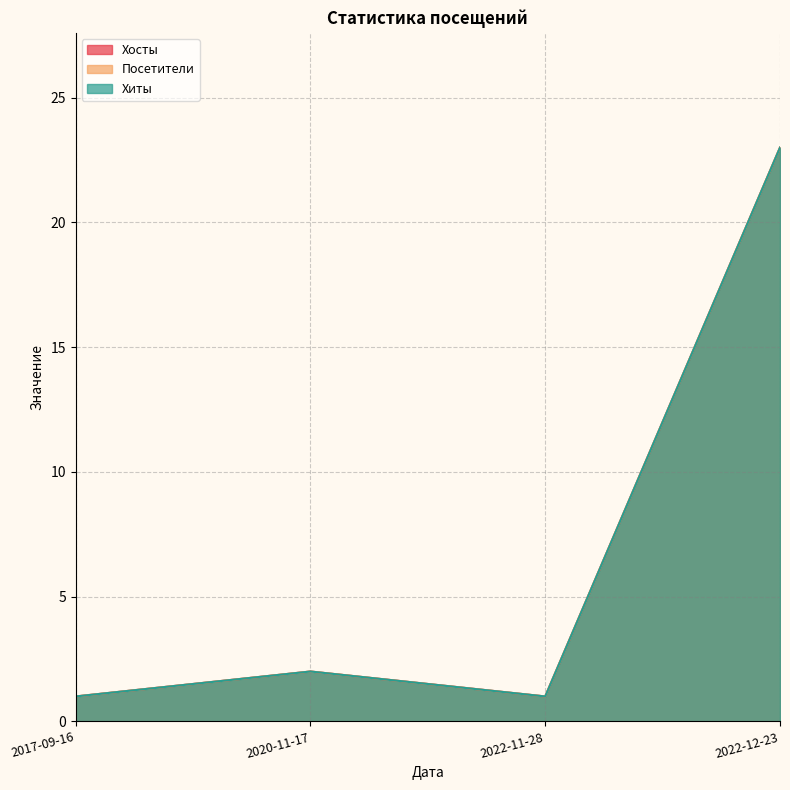

What is the highest value of the Хиты series?

23